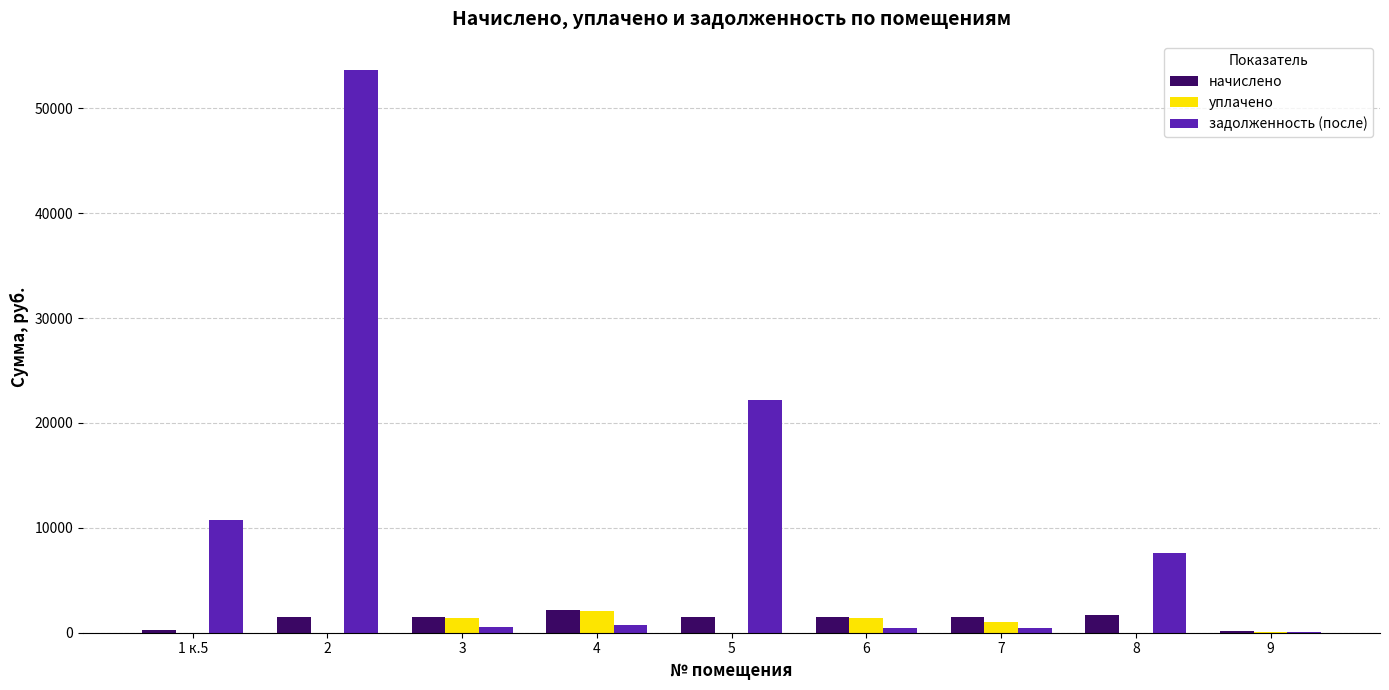

What is the sum of all начислено values?

11738.0